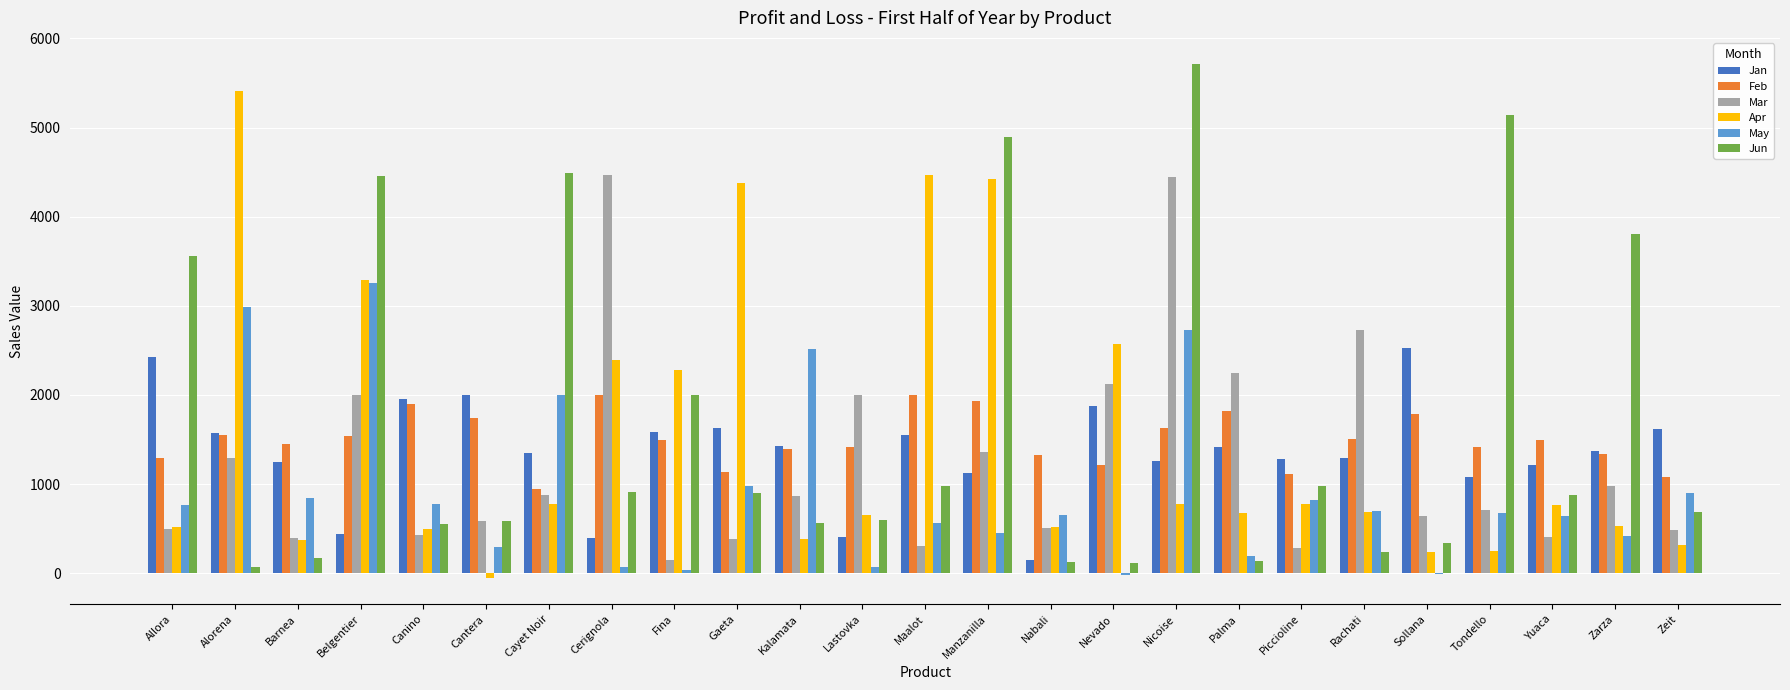

The Apr series shows 771 at Cayet Noir. True or false?

True